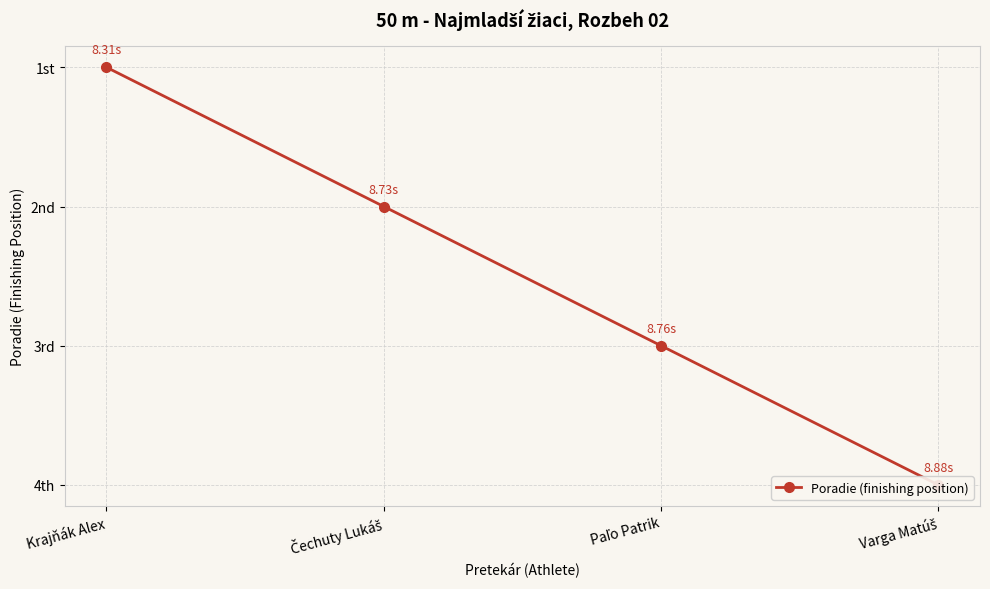

Read the value at Varga Matúš.

4